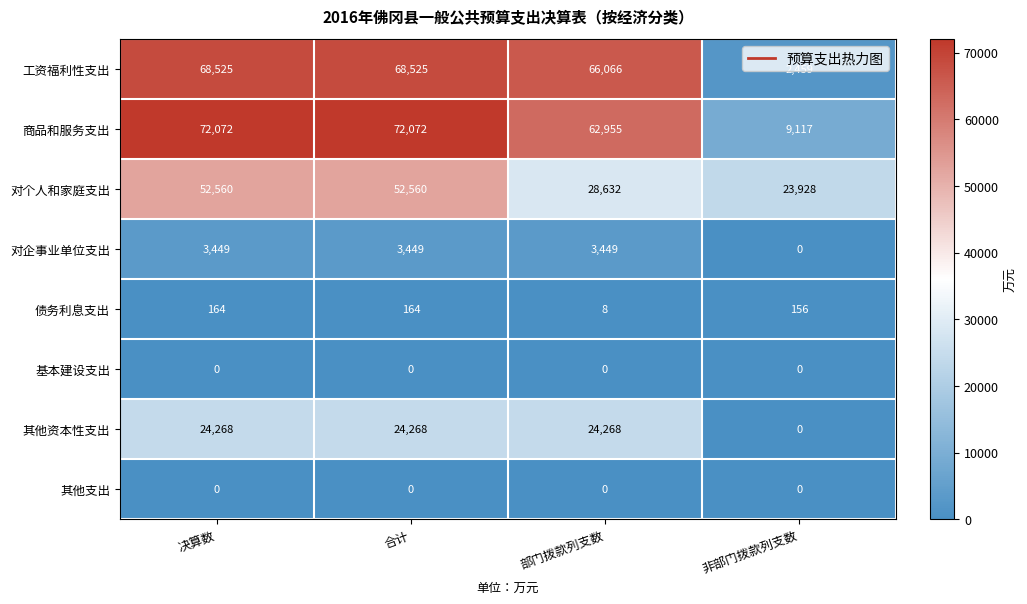

At how many categories does at least one series exceed 53261?

3